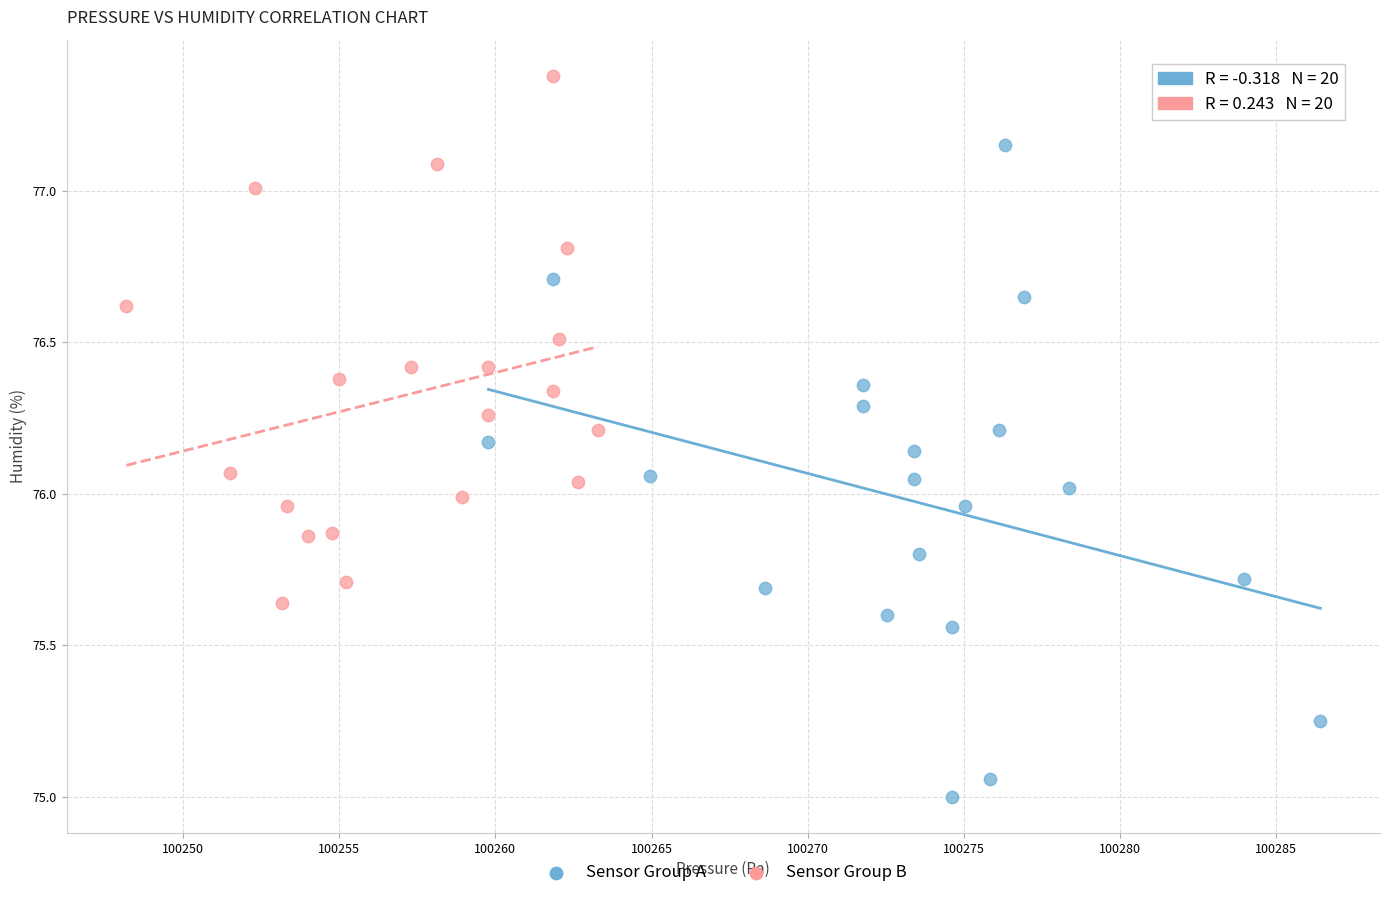

Which series reaches the maximum Y coordinate?

Sensor Group B